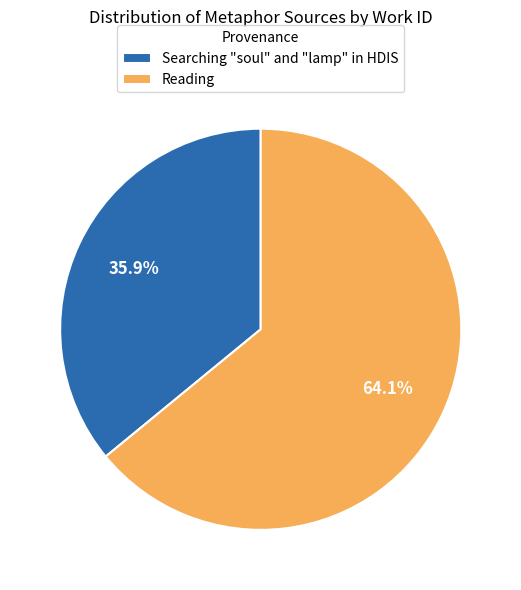

What percentage is the Reading slice, to the nearest percent?

64%